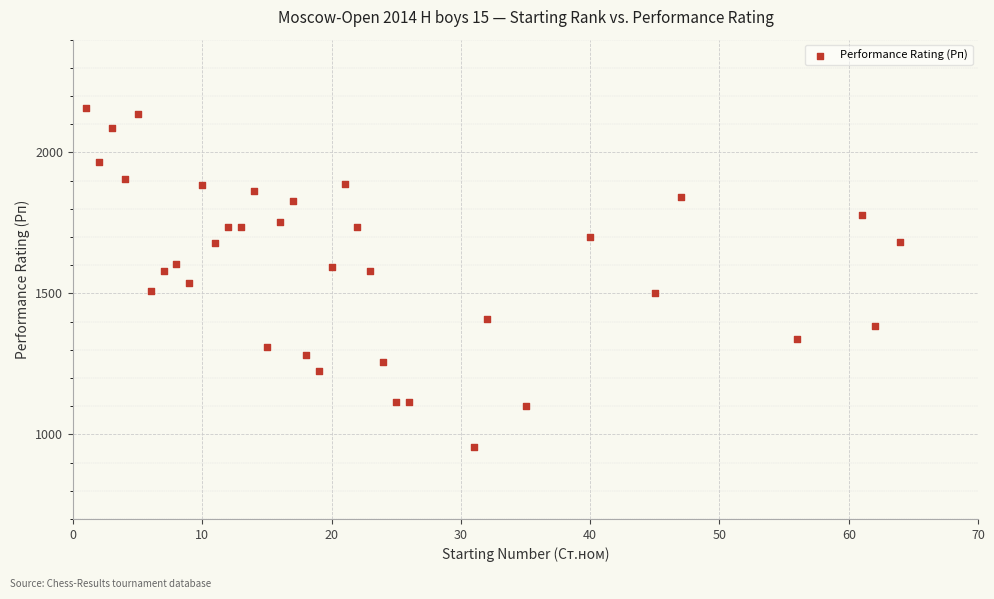

What is the range of X values (max minus min)?

63